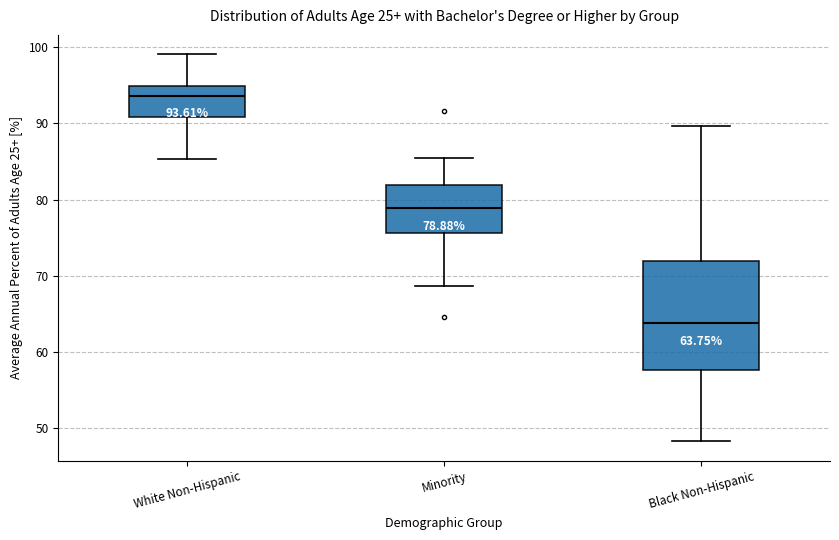

Which box's median line is the lowest?

Black Non-Hispanic